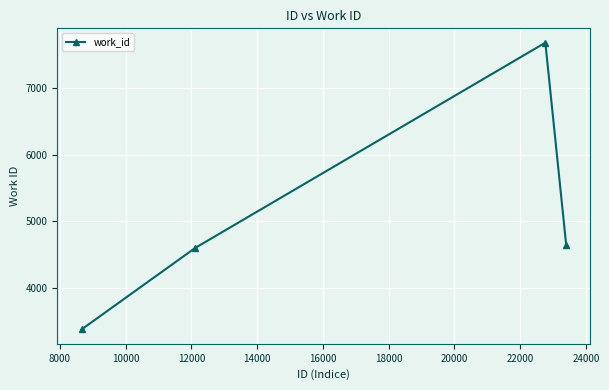

What is the value of the 1st point from the left?

3381